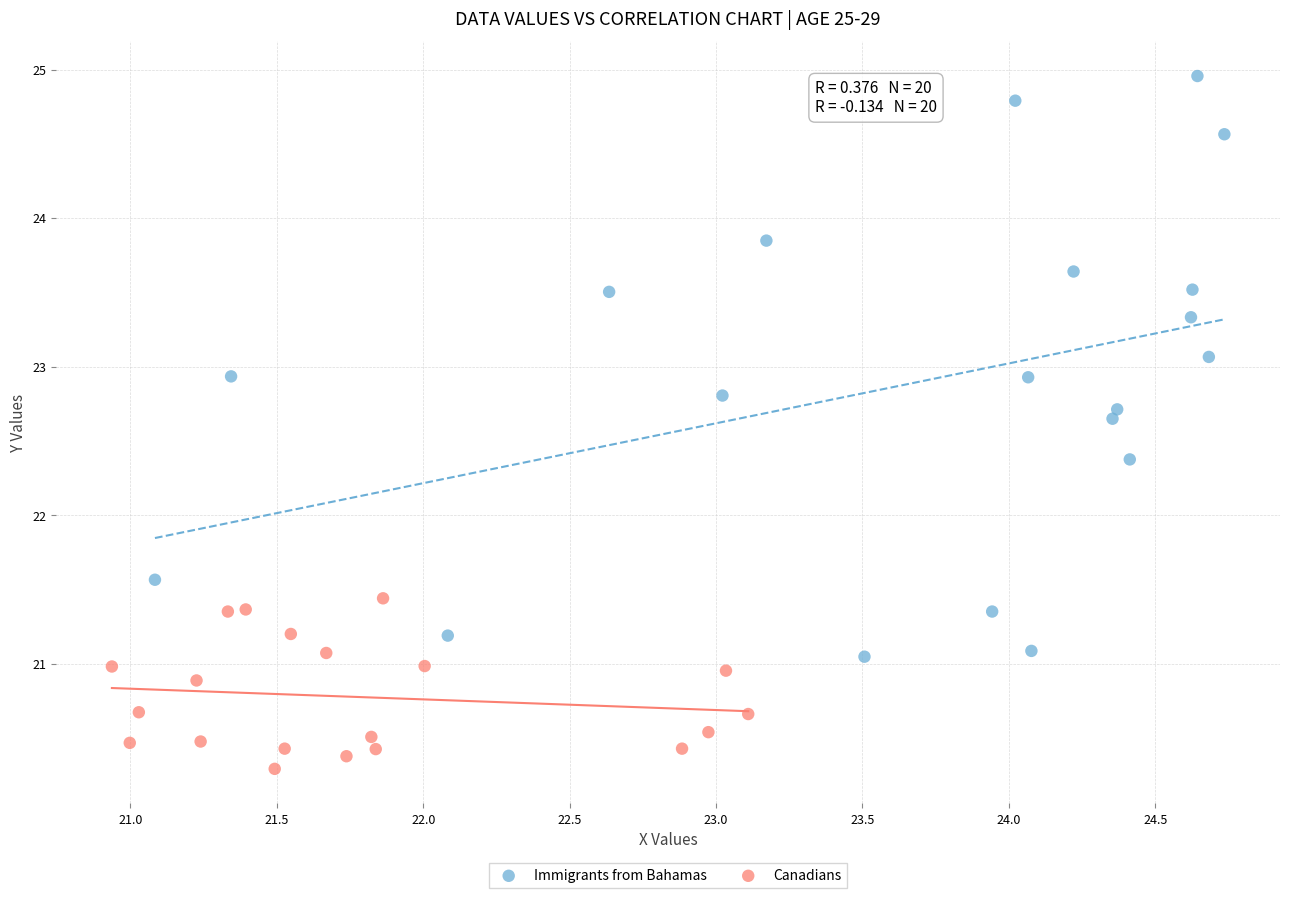

Which series reaches the minimum Y coordinate?

Canadians